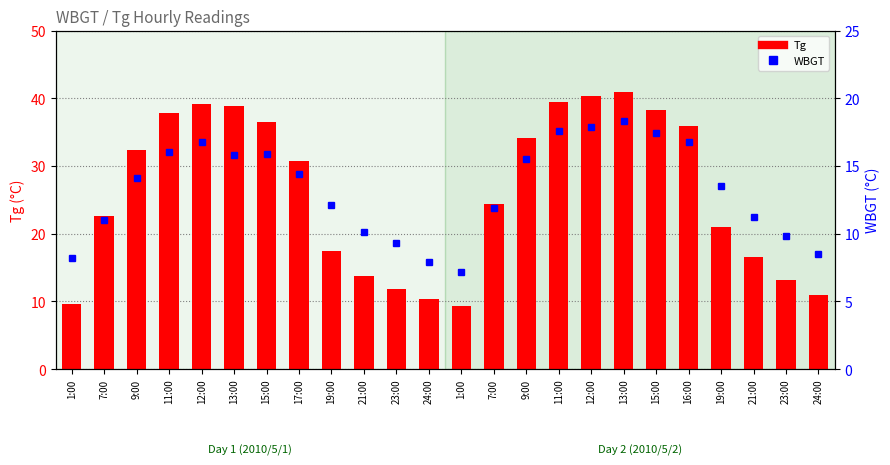

Are the bars grouped side by side (vs. stacked)?

Yes